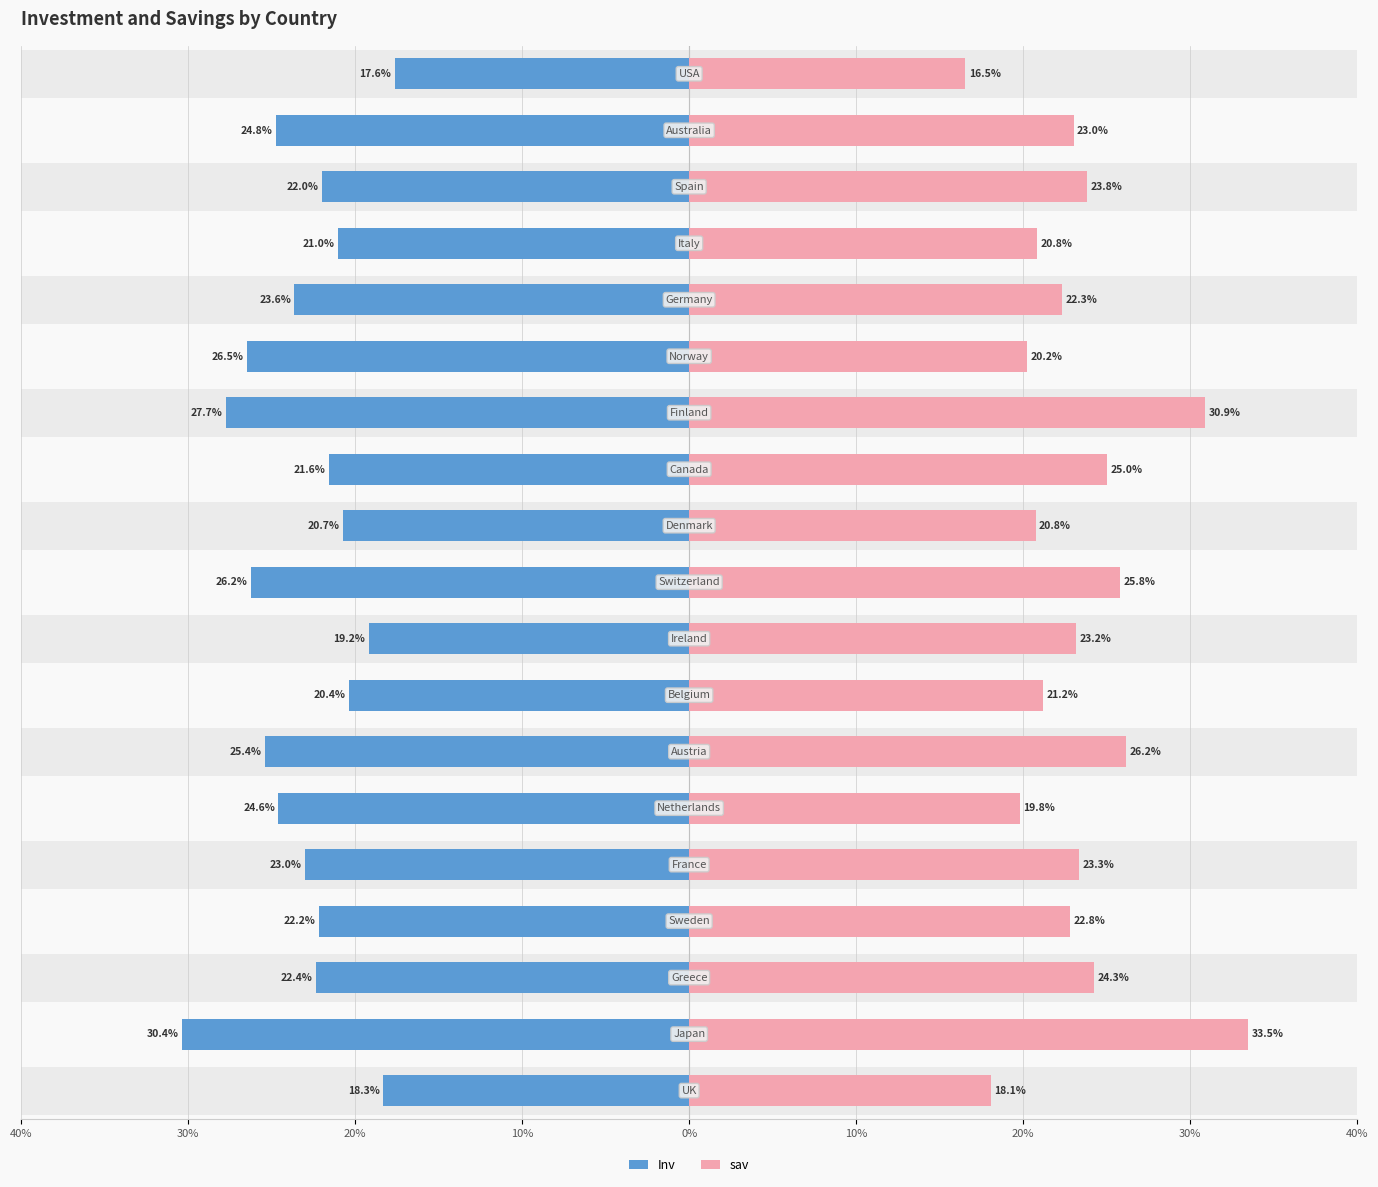

At how many categories does at least one series exceed 0?

19